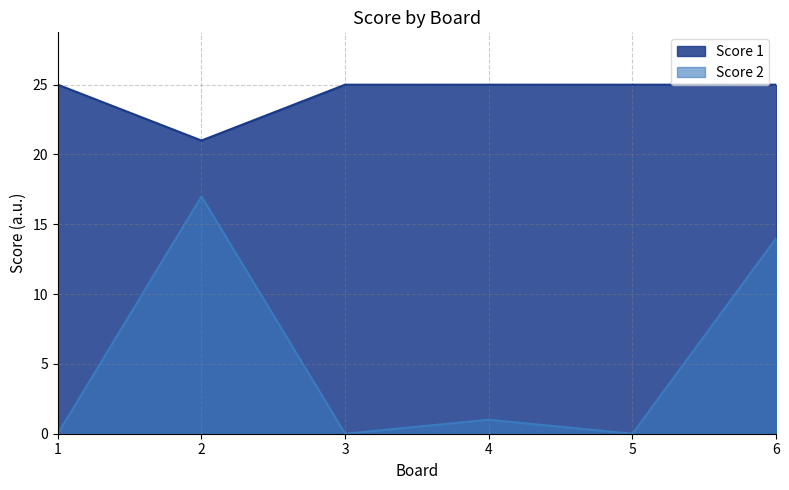

At which category does the chart reach its peak across all series?

1